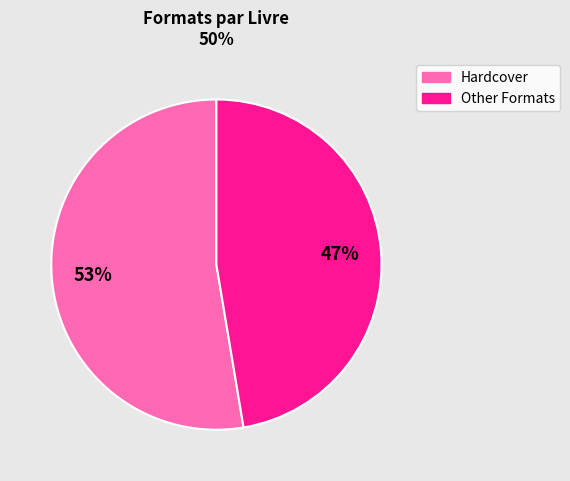

Is there any slice that represents more than half of the pie?

Yes